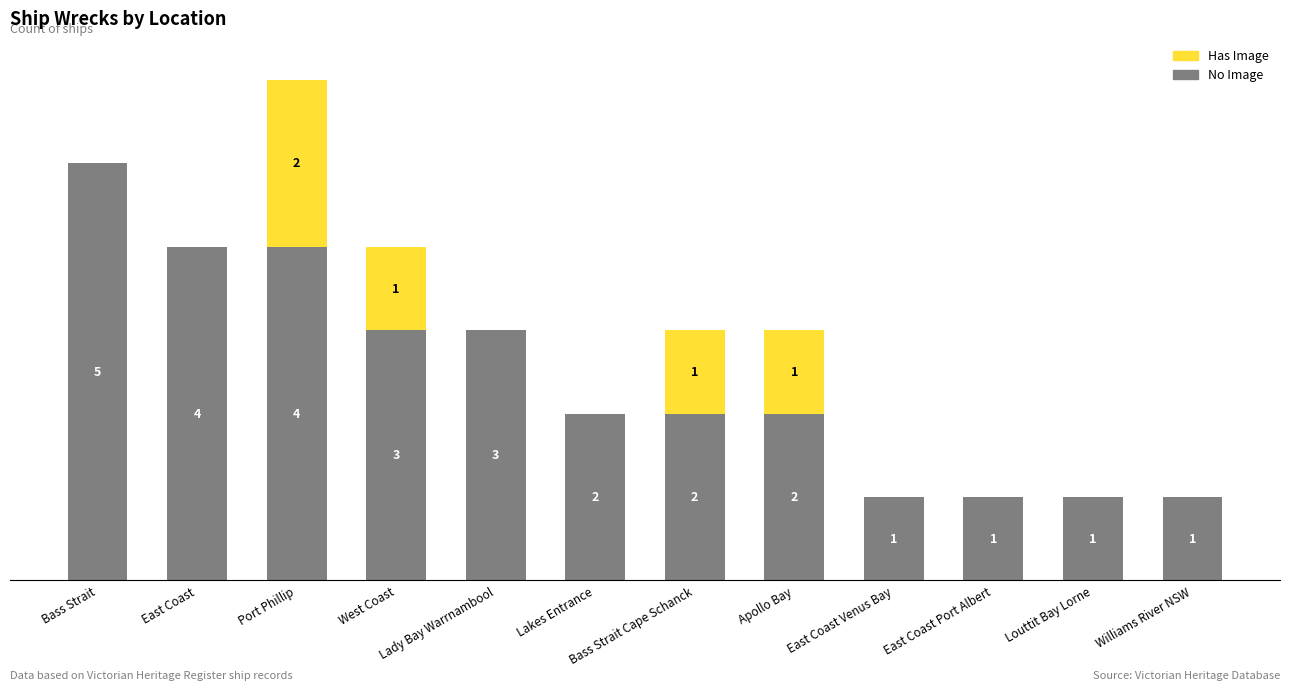

Where does the No Image series first go above 2?

Bass Strait